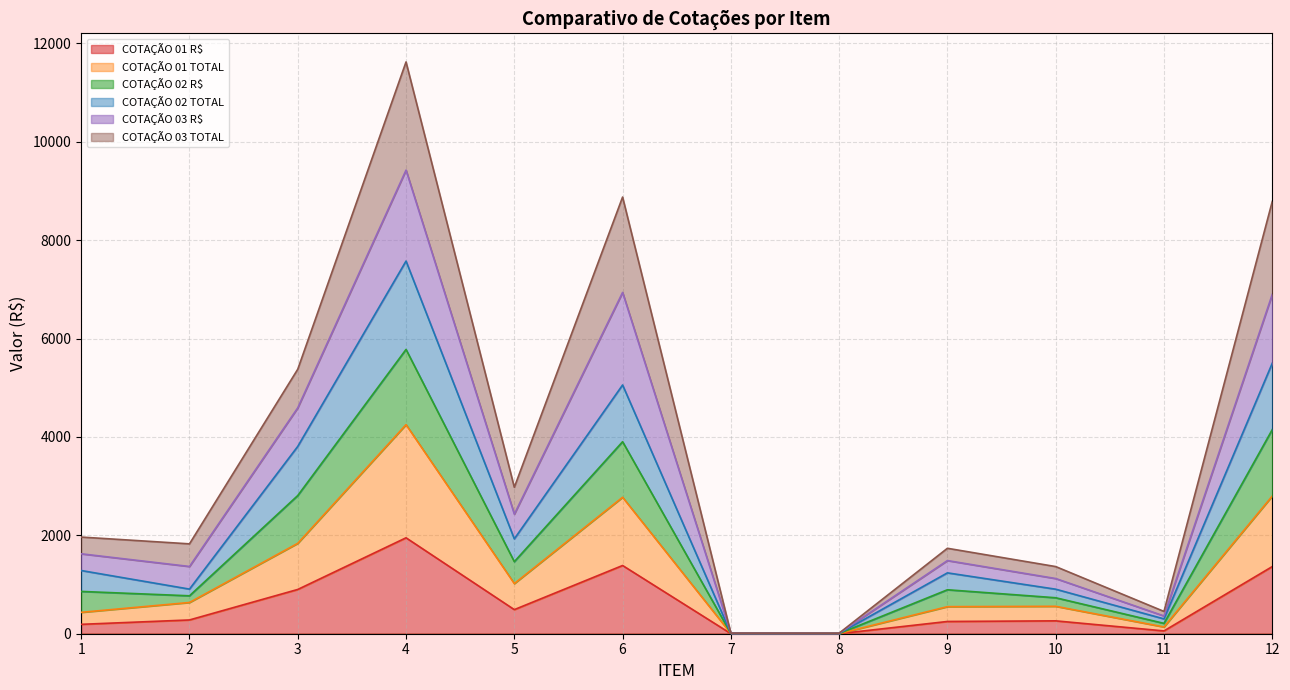

Does the chart display data point markers on the line(s)?

No